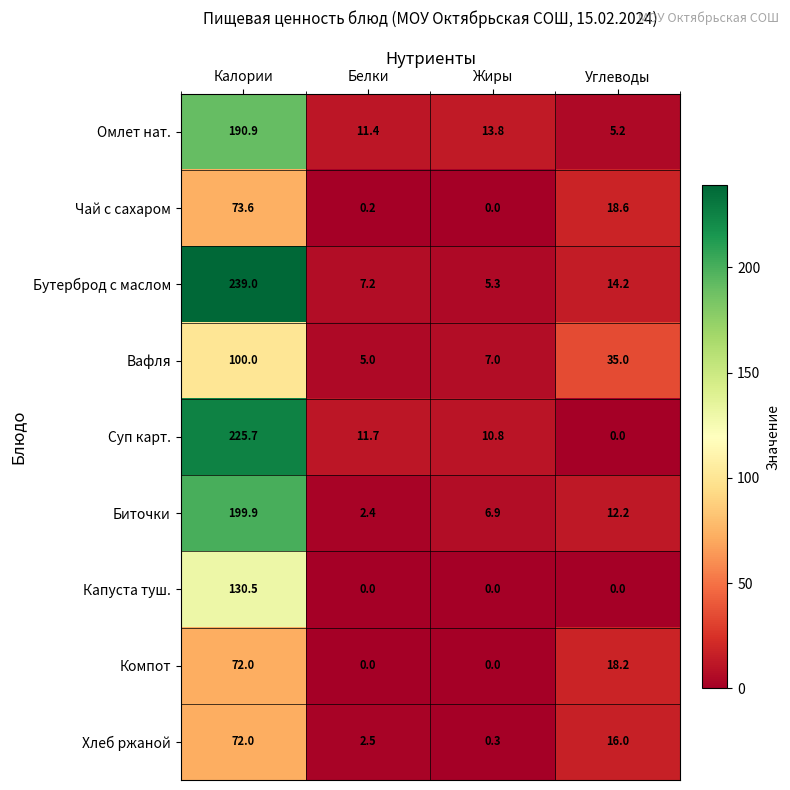

Is it true that Биточки equals 12.2 at Углеводы?

True